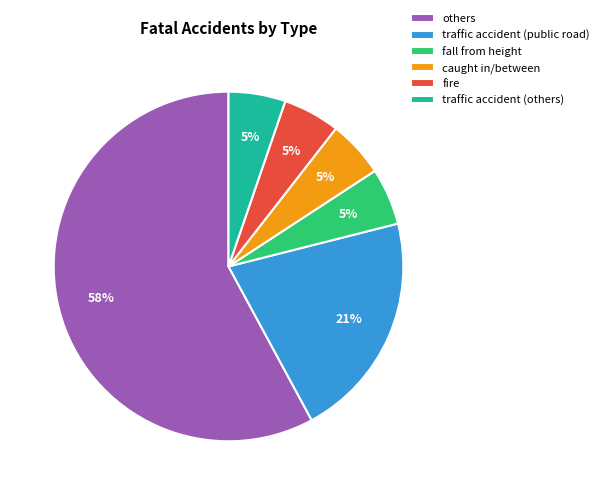

To the nearest percent, what is the difference between the traffic accident (others) and traffic accident (public road) slice percentages?

16%